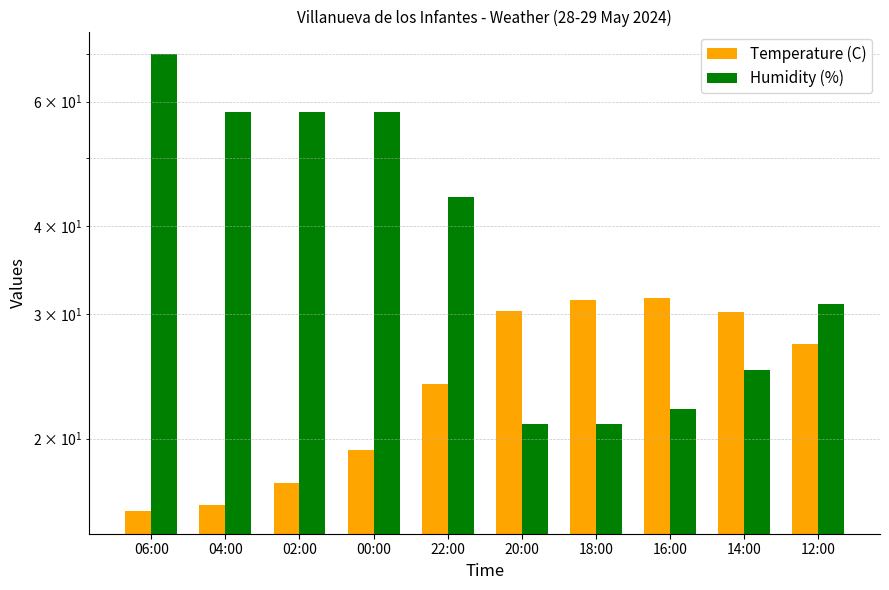

Are the bars horizontal?

No